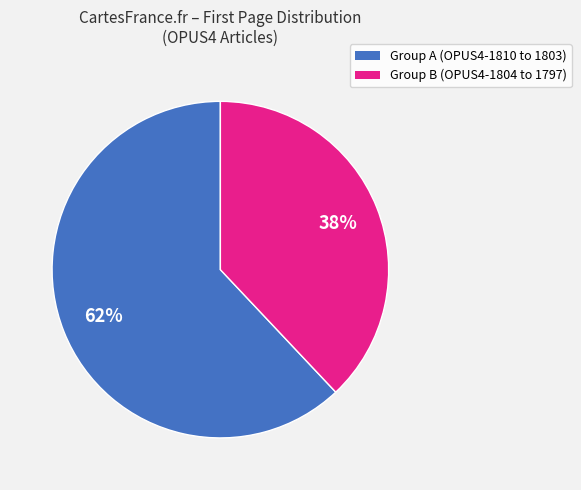

Is there a majority slice in this chart?

Yes